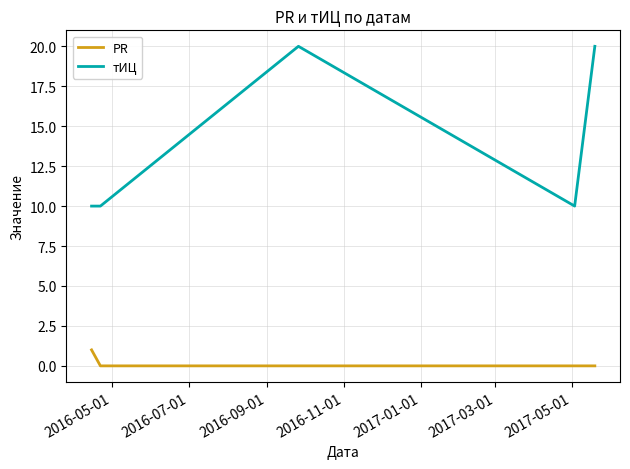

Reading left to right, list all the values displayed in this chart.

PR: 1	0	0	0	0
тИЦ: 10	10	20	10	20